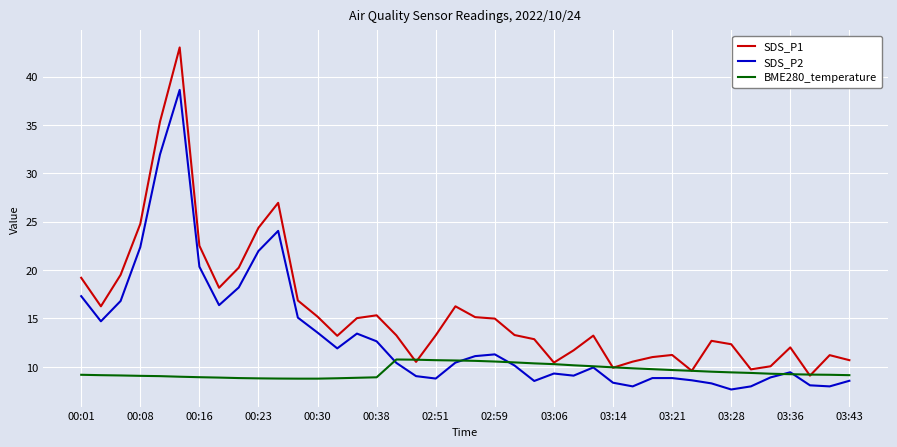

What is the minimum value shown in the chart?

7.7